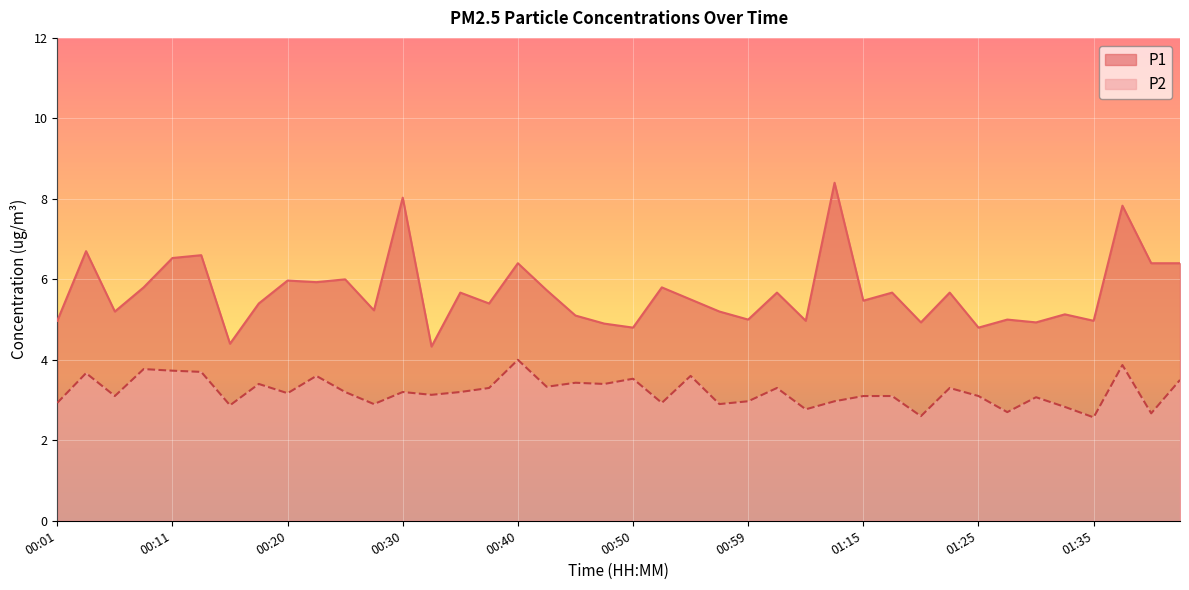

What is the value of the P2 point at the 37th from the left?

2.6